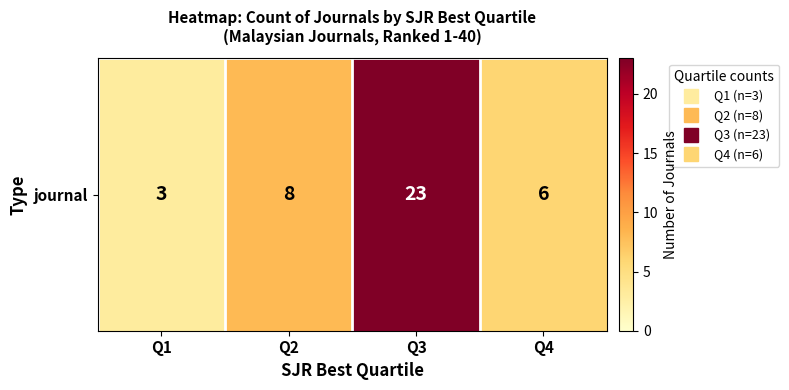

List the labels in order of value, largest first.

Q3, Q2, Q4, Q1